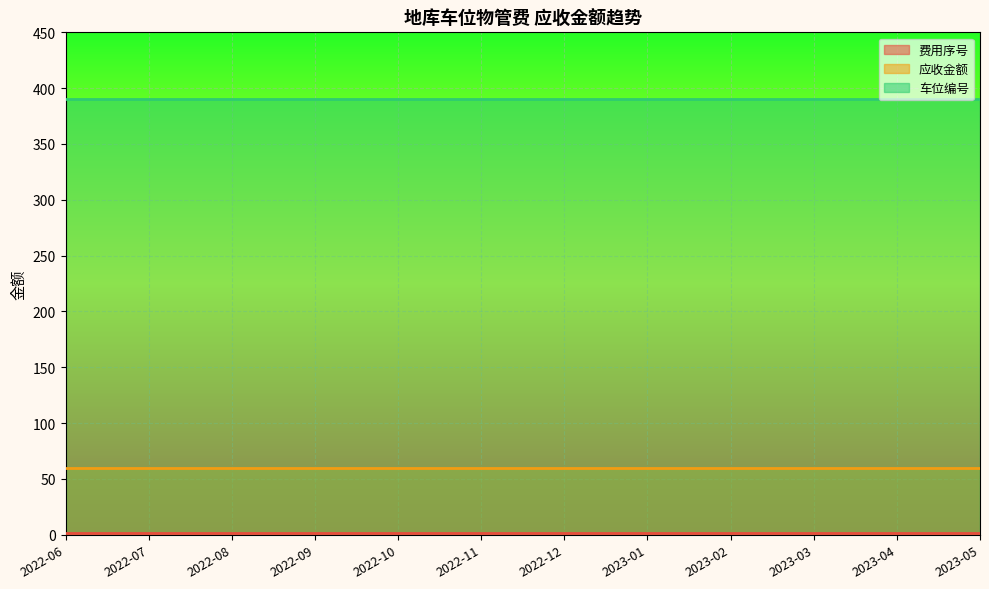

What are all the series names shown in the legend?

费用序号, 应收金额, 车位编号